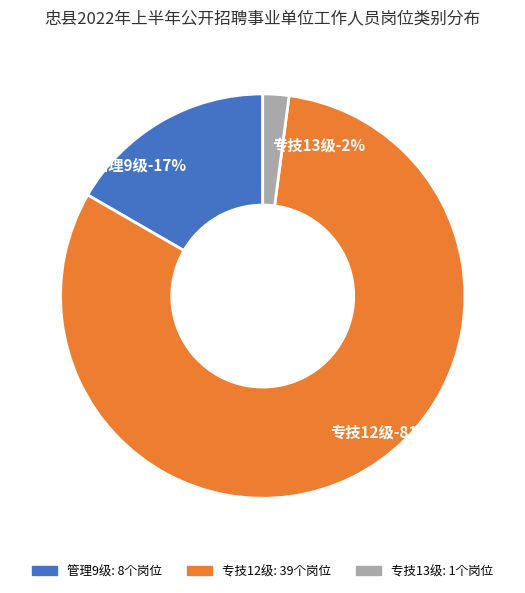

Is 管理9级 the majority of the pie?

No